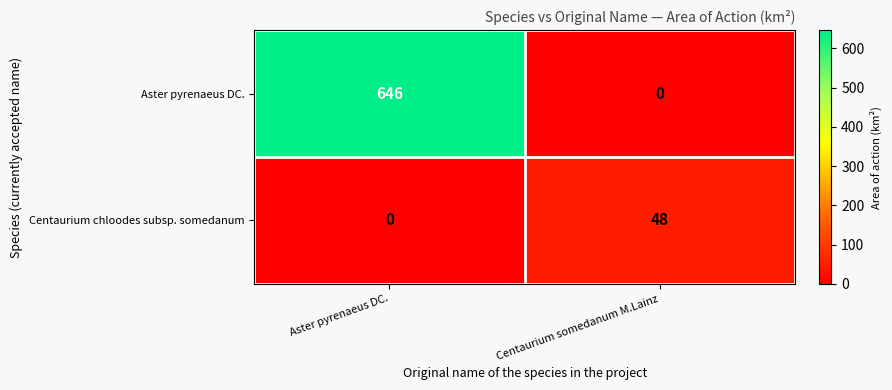

Between Aster pyrenaeus DC. and Centaurium somedanum M.Lainz, which series saw the biggest shift?

Aster pyrenaeus DC.